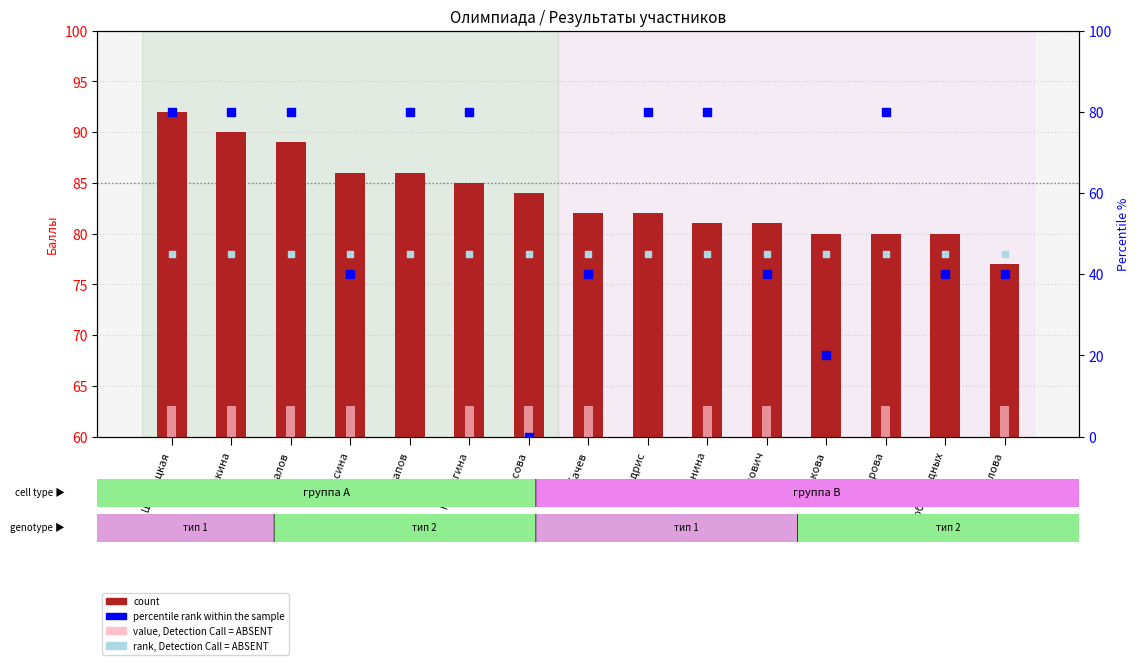

Which series reaches the minimum Y coordinate?

value, Detection Call = ABSENT